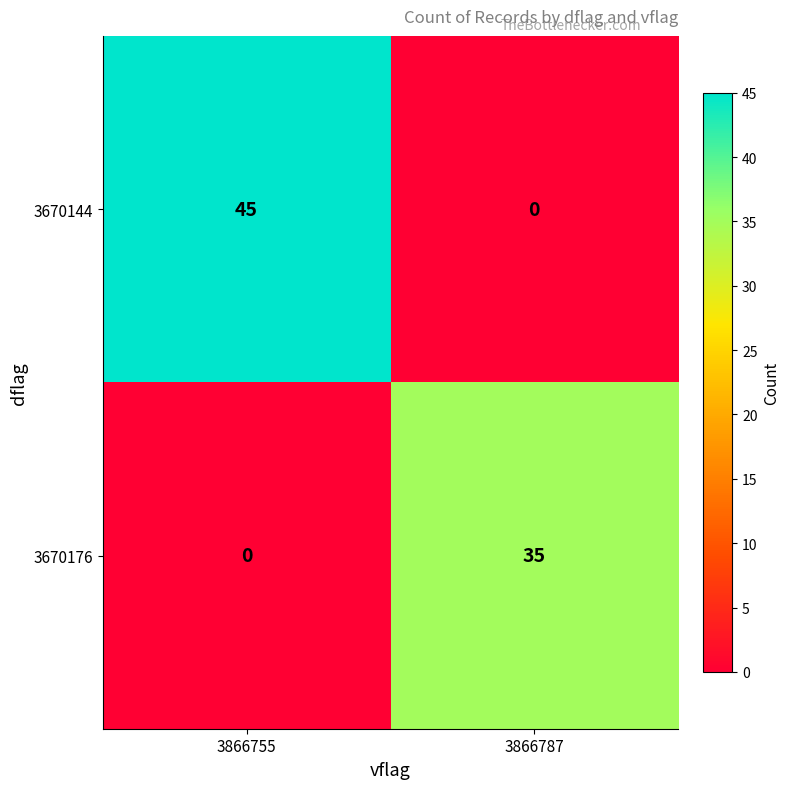

What is the difference between the highest and lowest values at 3866787?

35